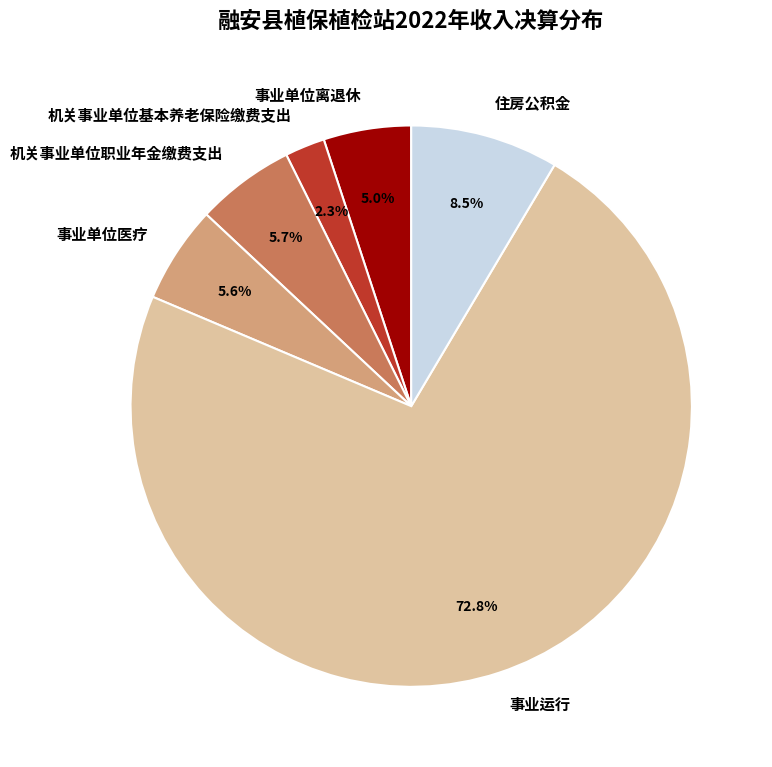

Which category has the smallest portion of the pie?

机关事业单位基本养老保险缴费支出